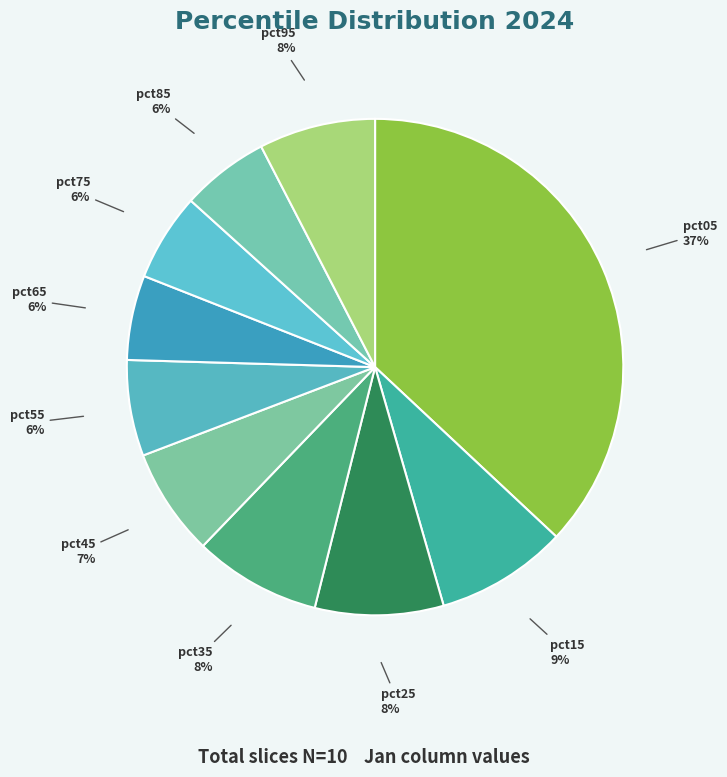

Does any single category account for the majority?

No